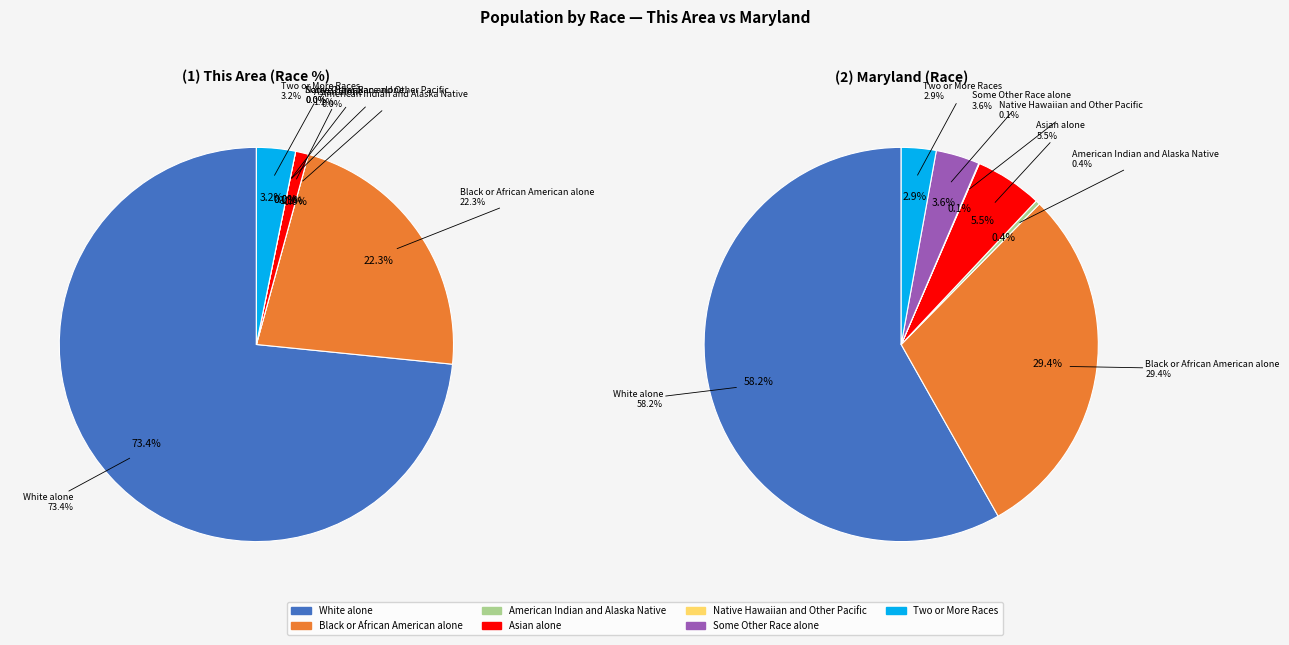

What percentage do Asian alone and Native Hawaiian and Other Pacific together represent?

1.1%